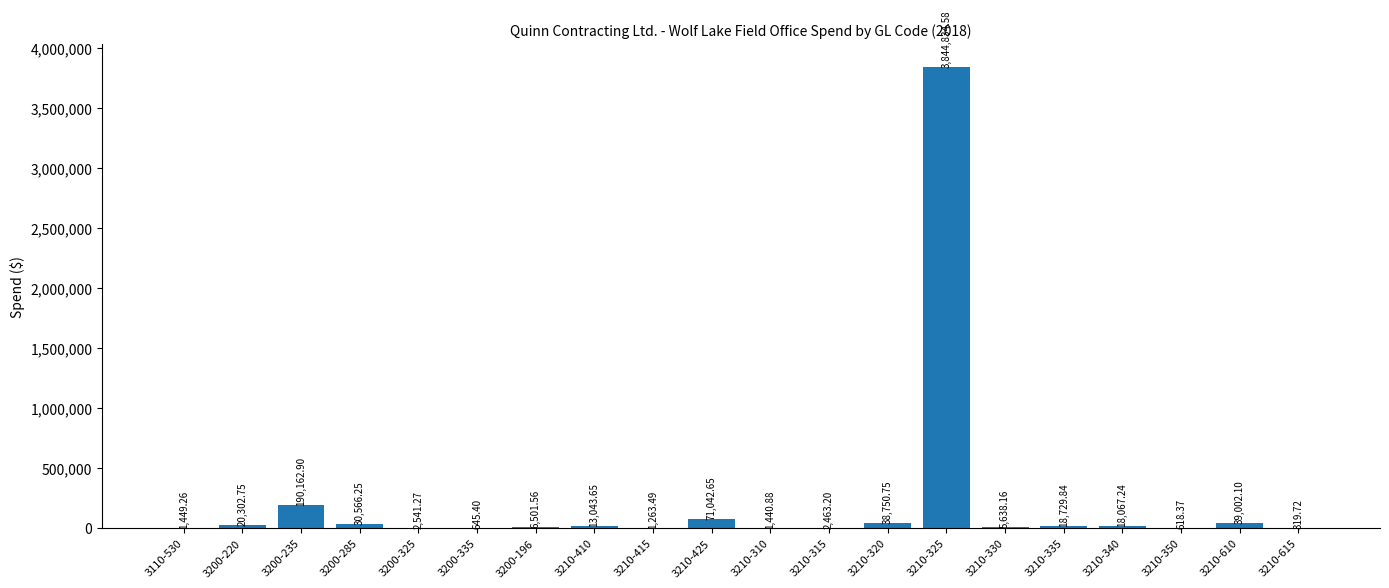

Between 3210-320 and 3210-425, which is larger?

3210-425